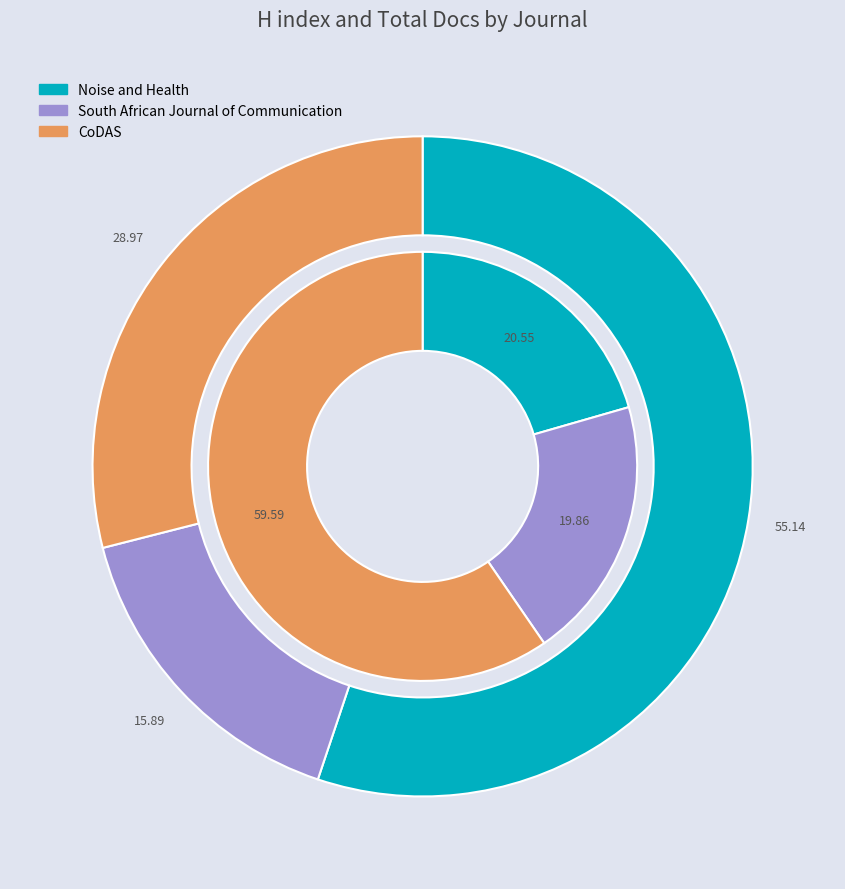

To the nearest percent, what is the difference between the South African Journal of Communication and CoDAS slice percentages?

40%